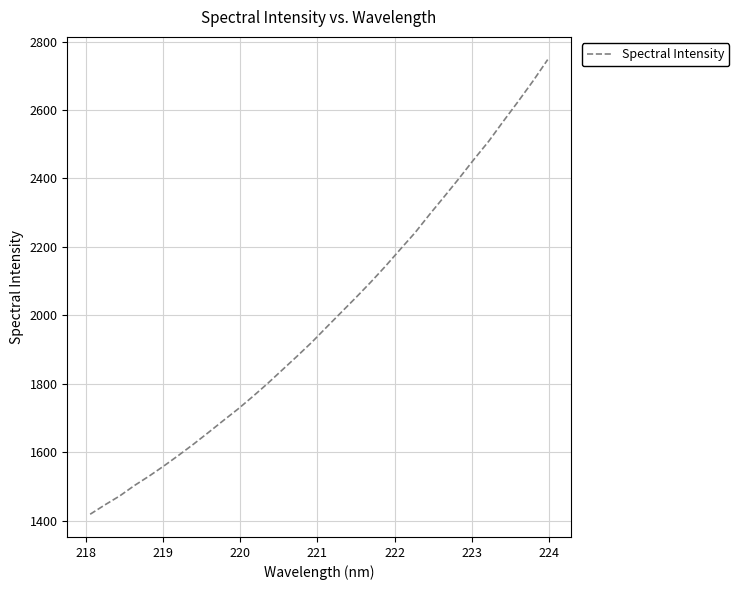

What is the smallest value displayed?

1418.4